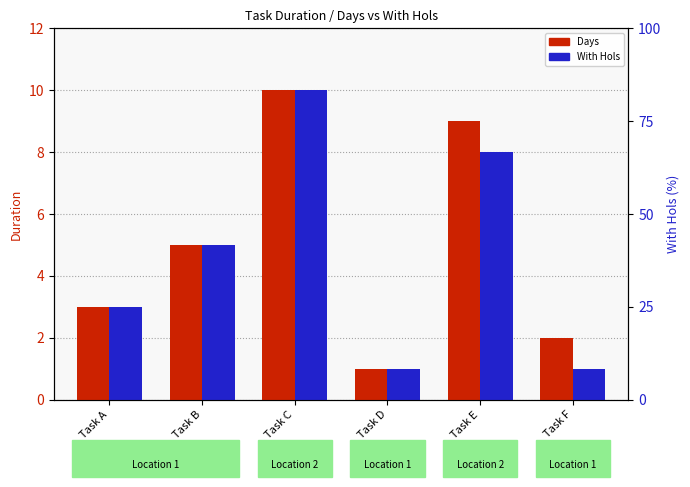

True or false: With Hols has a value of 0 at Task D.

False